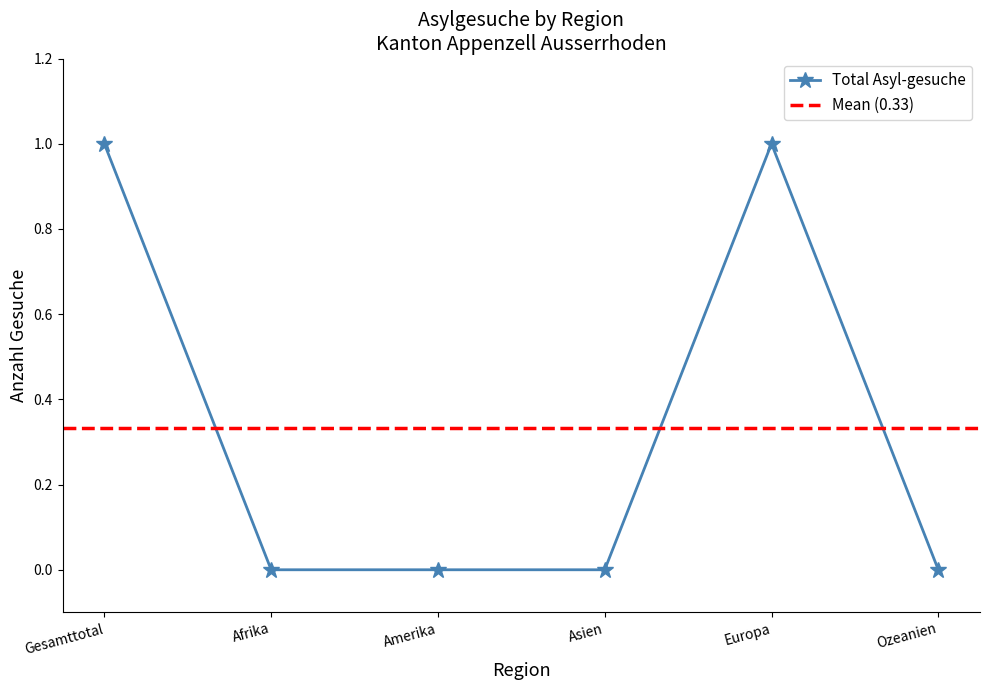

The value of Total Asyl-gesuche at Amerika is -1. True or false?

False